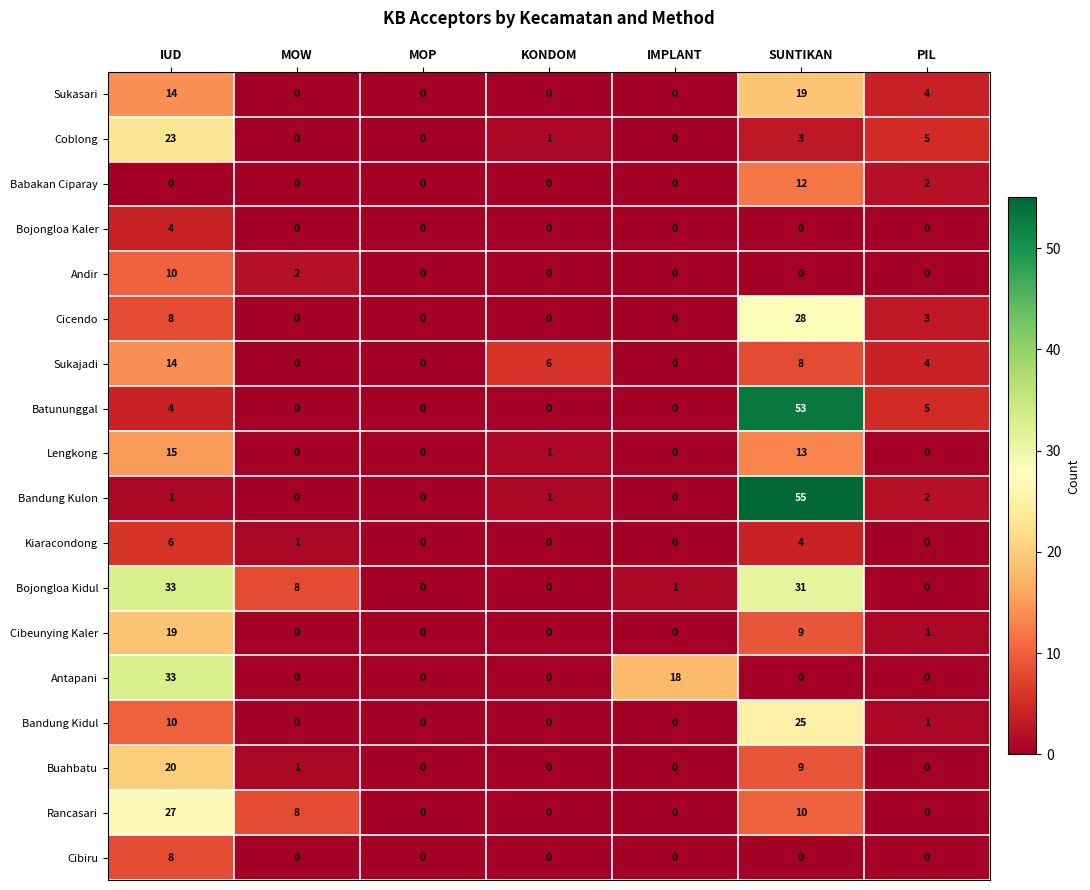

The Bandung Kulon series shows -30 at MOW. True or false?

False